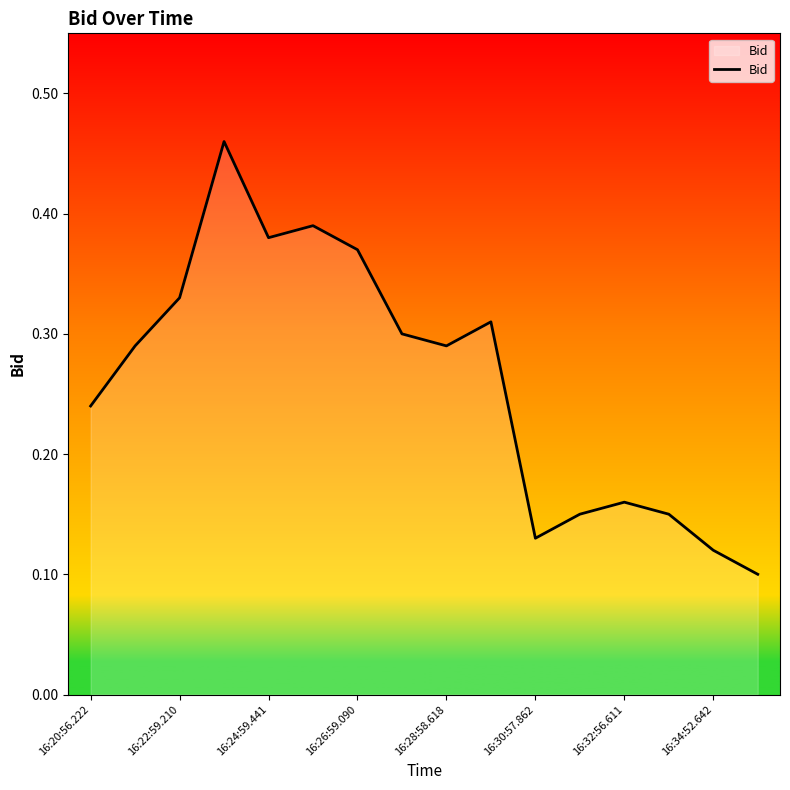

Between 16:34:52.642 and 16:32:56.611, which is larger?

16:32:56.611